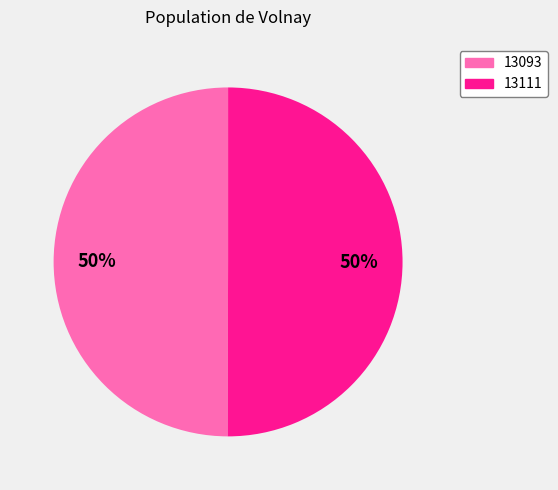

How many slices are in this pie chart?

2